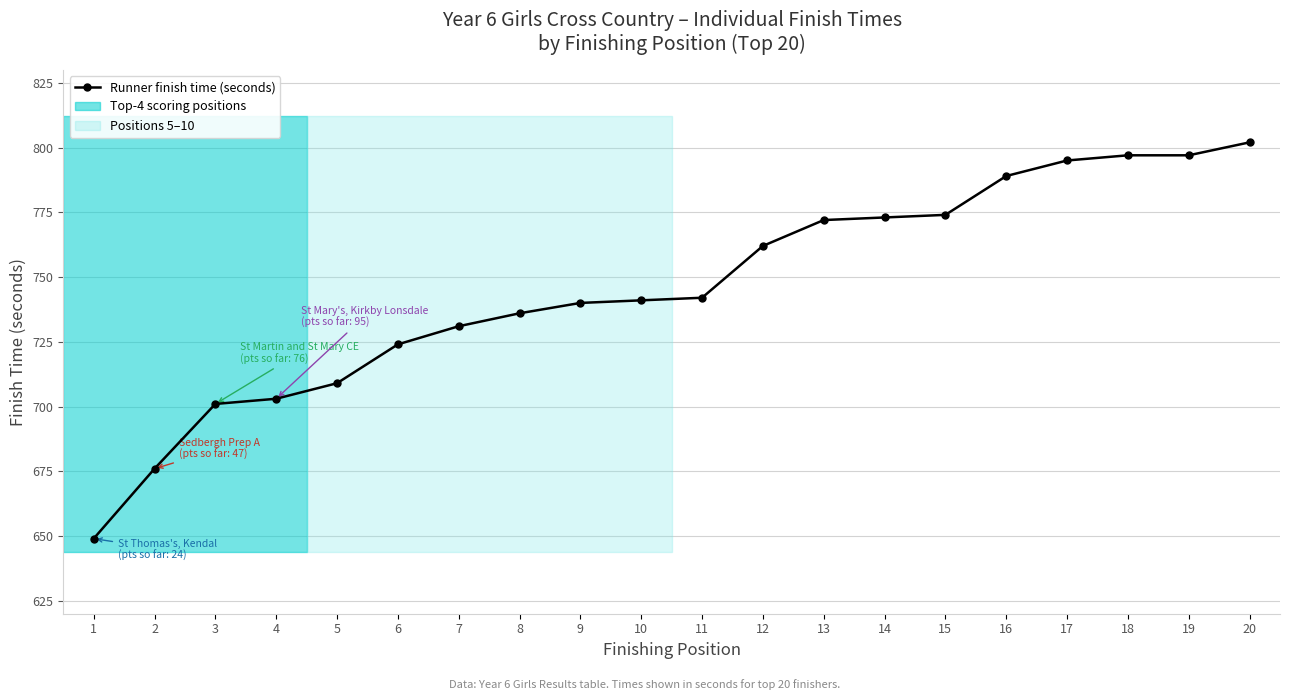

How many lines are shown in the chart?

1